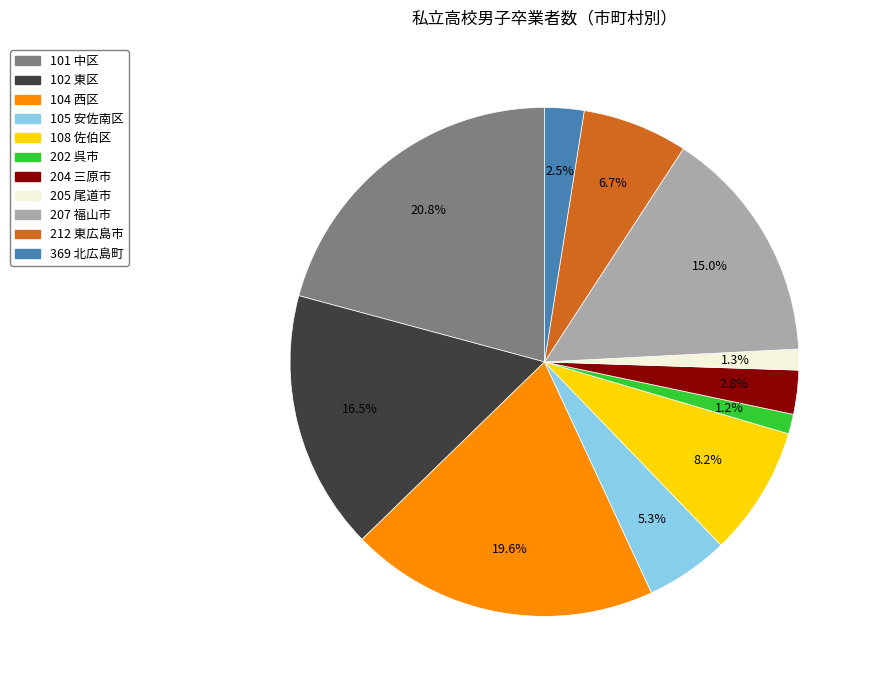

To the nearest percent, what percentage of the pie is 105 安佐南区?

5%